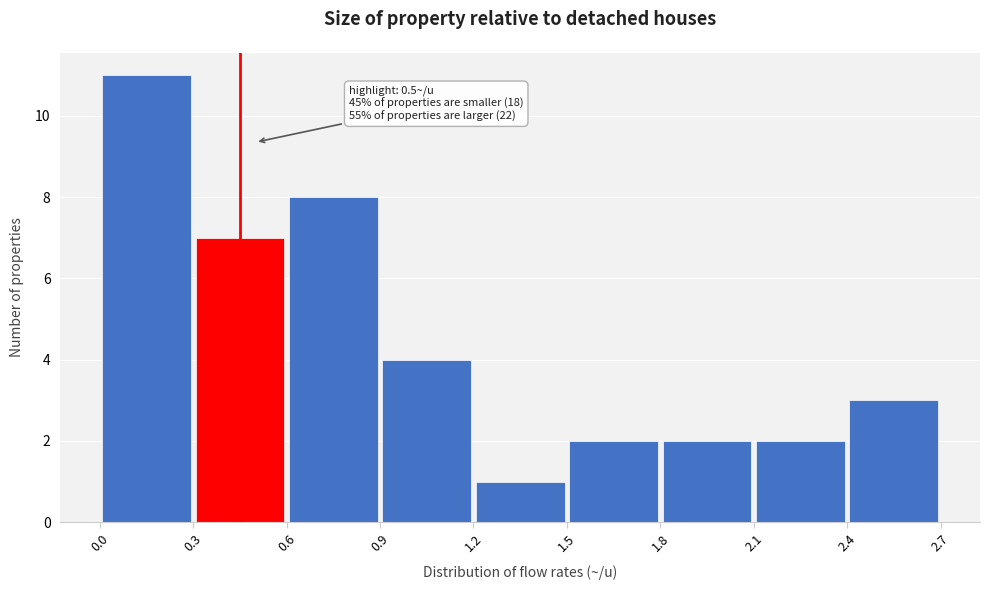

Which range on the x-axis has the tallest bar?

0.0 to 0.3